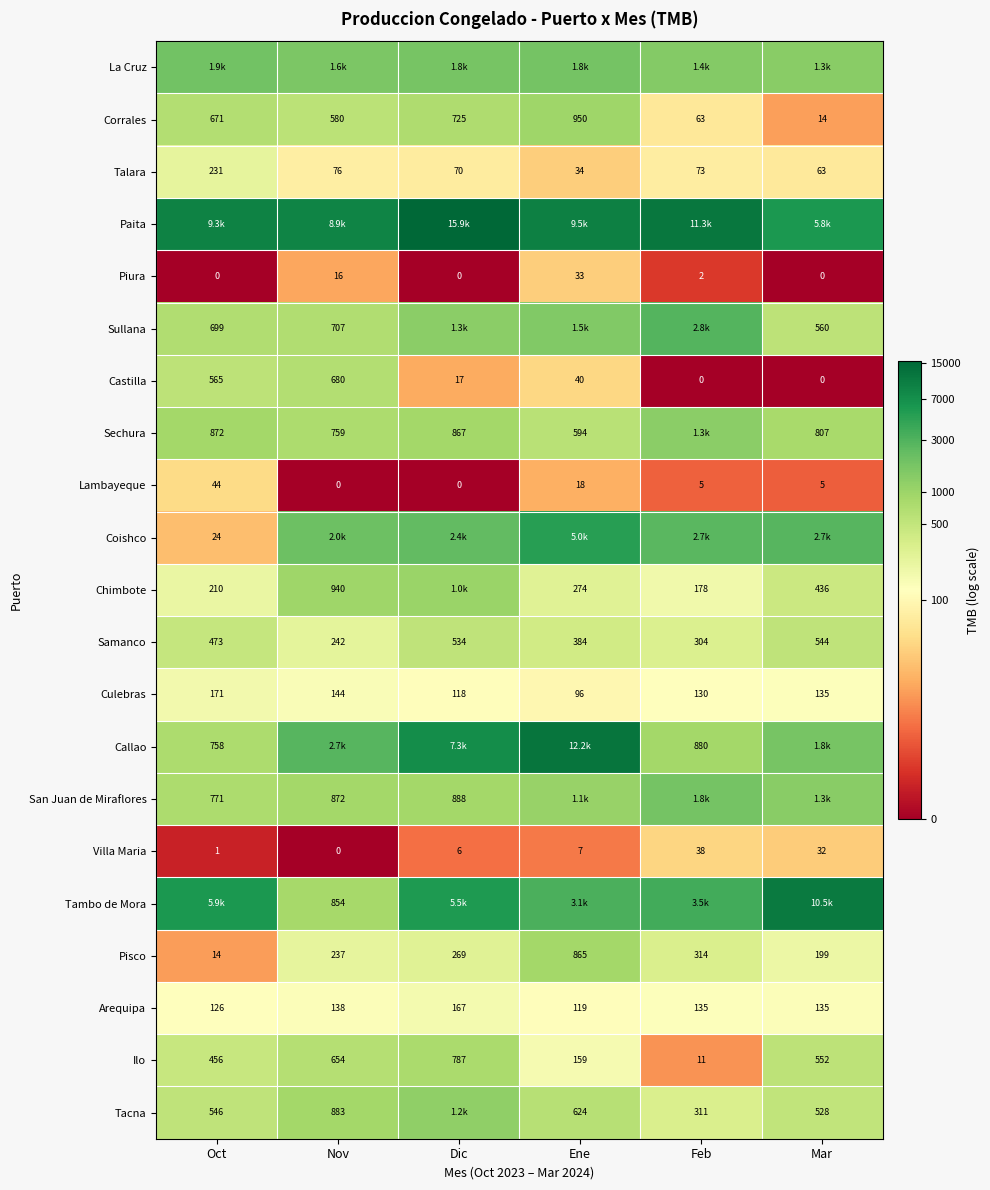

Where is Pisco nearest to the value 439?

Feb